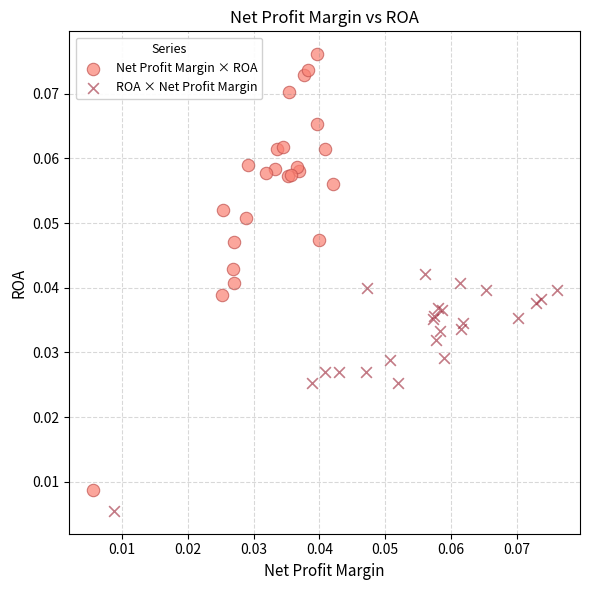

Which series reaches the minimum Y coordinate?

ROA × Net Profit Margin